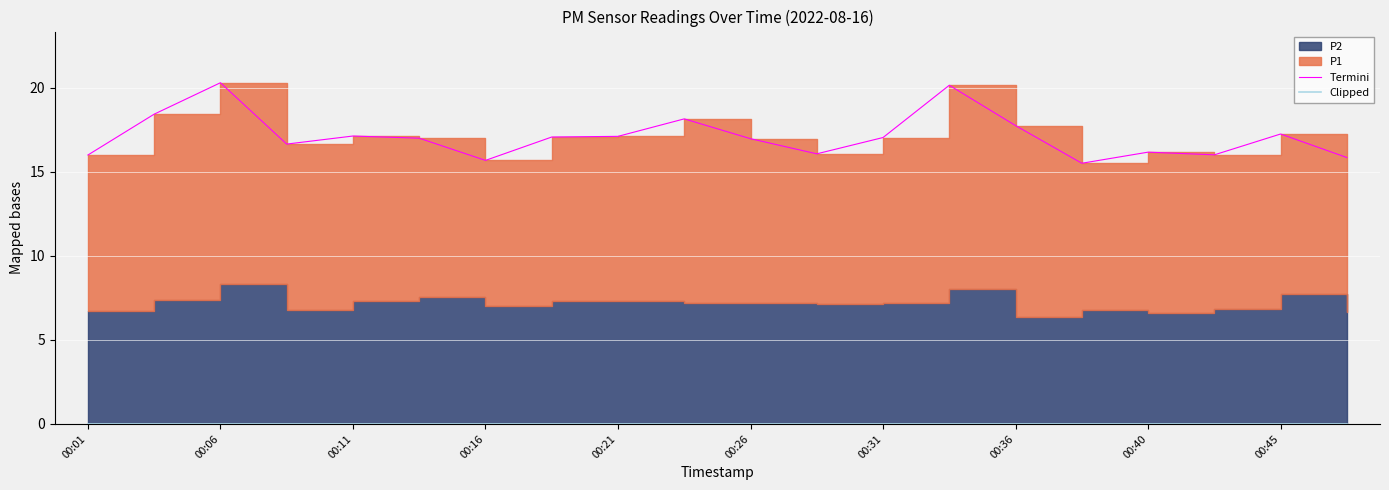

How many lines are shown in the chart?

2